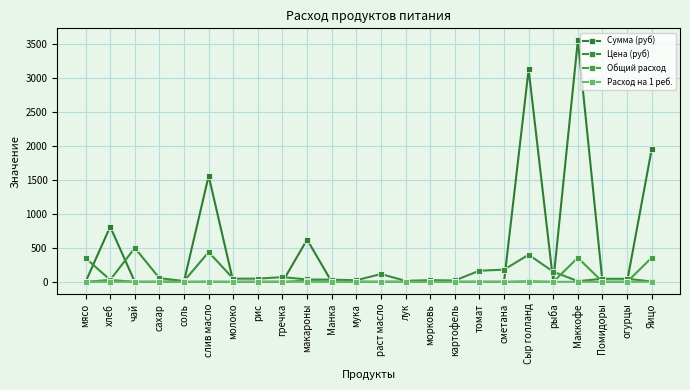

Reading right to left, list all the values displayed in this chart.

Сумма (руб): Яицо=1958.0	огурцы=0.0	Помидоры=0.0	Маккофе=3560.0	рыба=0.0	Сыр голланд=3132.8	сметана=0.0	томат=0.0	картофель=0.0	морковь=0.0	лук=0.0	раст масло=0.0	мука=0.0	Манка=0.0	макароны=623.0	гречка=0.0	рис=0.0	молоко=0.0	слив масло=1562.4	соль=8.5	сахар=0.0	чай=0.0	хлеб=813.7	мясо=0.0
Цена (руб): Яицо=5.5	огурцы=45.0	Помидоры=45.0	Маккофе=10.0	рыба=150.0	Сыр голланд=400.0	сметана=180.0	томат=164.3	картофель=20.0	морковь=25.0	лук=15.0	раст масло=115.0	мука=24.0	Манка=32.0	макароны=35.0	гречка=70.0	рис=47.0	молоко=47.0	слив масло=438.9	соль=12.0	сахар=55.0	чай=500.0	хлеб=28.6	мясо=350.0
Общий расход: Яицо=356.0	огурцы=0.0	Помидоры=0.0	Маккофе=356.0	рыба=0.0	Сыр голланд=7.8	сметана=0.0	томат=0.0	картофель=0.0	морковь=0.0	лук=0.0	раст масло=0.0	мука=0.0	Манка=0.0	макароны=17.8	гречка=0.0	рис=0.0	молоко=0.0	слив масло=3.6	соль=0.7	сахар=0.0	чай=0.0	хлеб=28.5	мясо=0.0
Расход на 1 реб.: Яицо=1.0	огурцы=0.0	Помидоры=0.0	Маккофе=1.0	рыба=0.0	Сыр голланд=0.0	сметана=0.0	томат=0.0	картофель=0.0	морковь=0.0	лук=0.0	раст масло=0.0	мука=0.0	Манка=0.0	макароны=0.1	гречка=0.0	рис=0.0	молоко=0.0	слив масло=0.0	соль=0.0	сахар=0.0	чай=0.0	хлеб=0.1	мясо=0.0